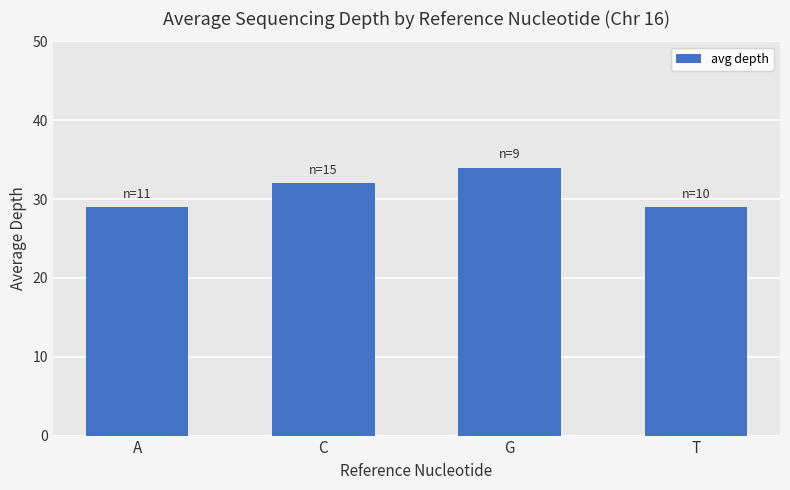

What is the smallest value displayed?

29